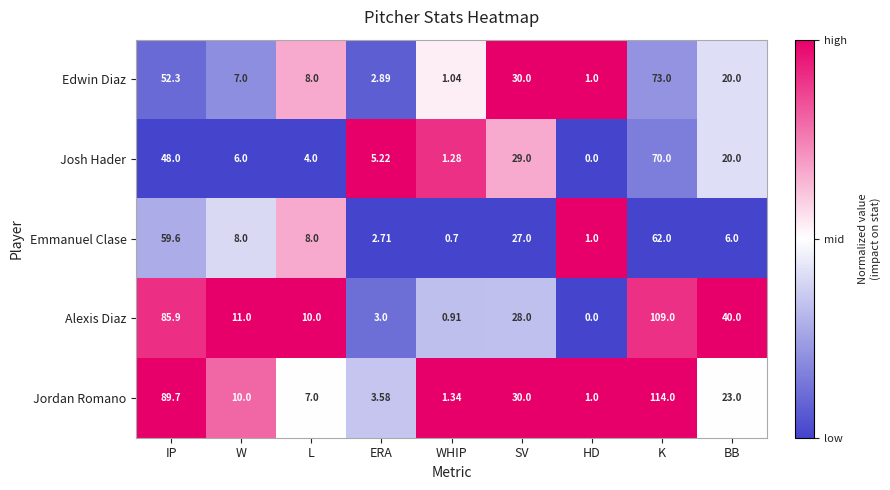

Which category has the lowest value in the Edwin Diaz series?

HD